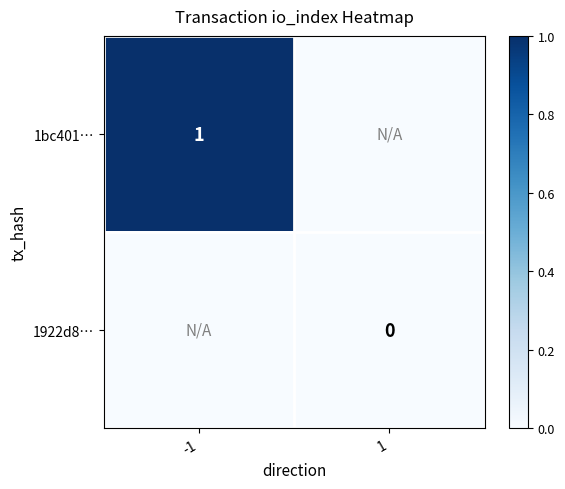

At how many categories does at least one series exceed 0?

1